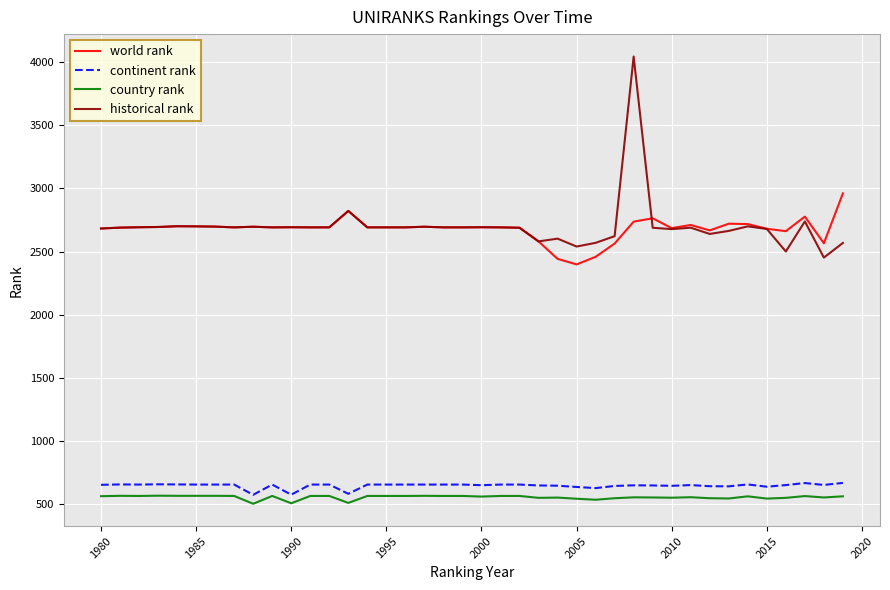

What is the minimum value shown in the chart?

505.0